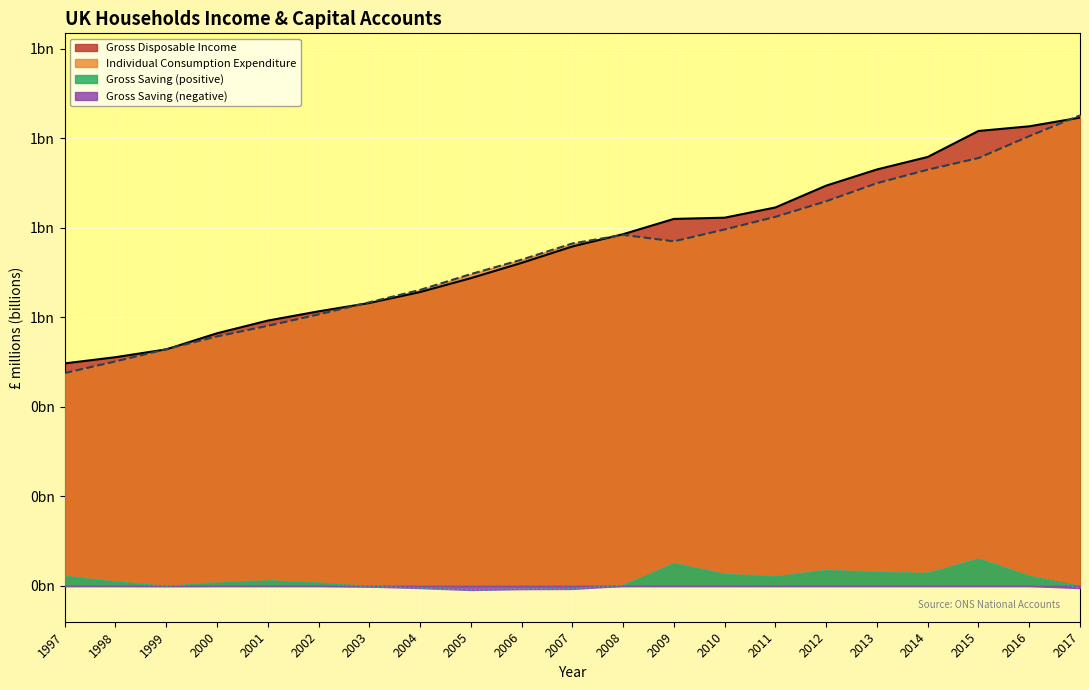

At how many categories does at least one series exceed 0?

21